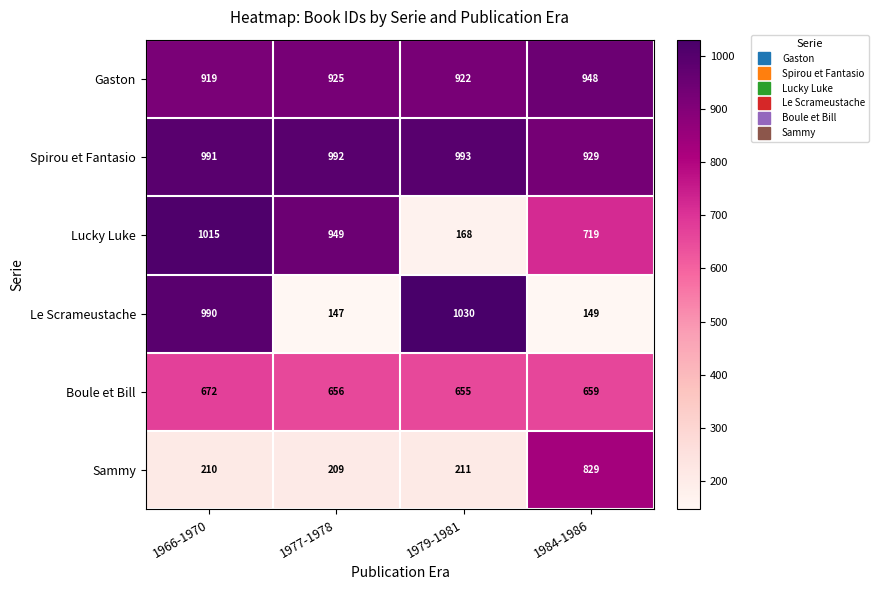

Rank the series by their maximum value, from highest to lowest.

Le Scrameustache, Lucky Luke, Spirou et Fantasio, Gaston, Sammy, Boule et Bill